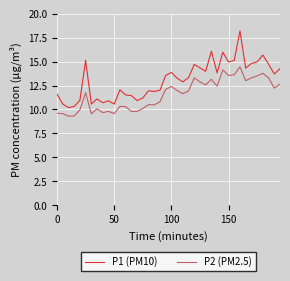

What is the lowest value of the P1 (PM10) series?

10.2